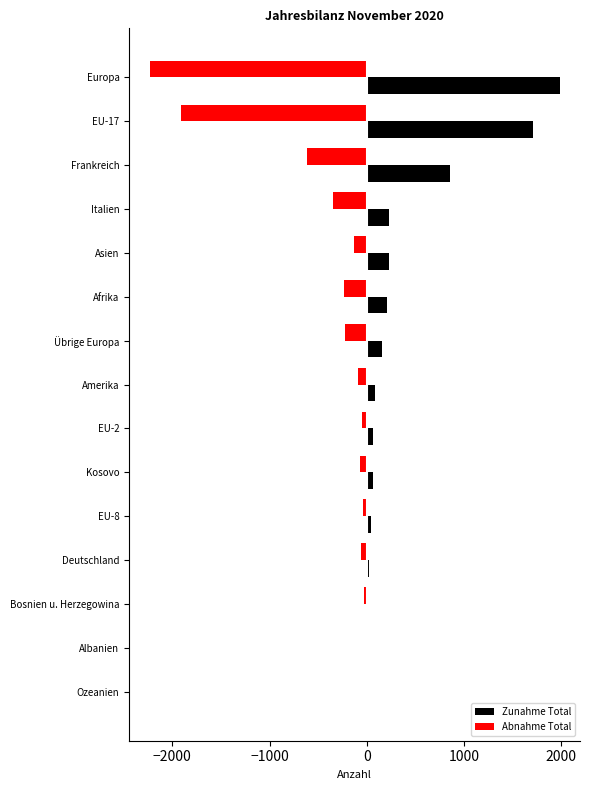

At which label is Zunahme Total closest to 992?

Frankreich